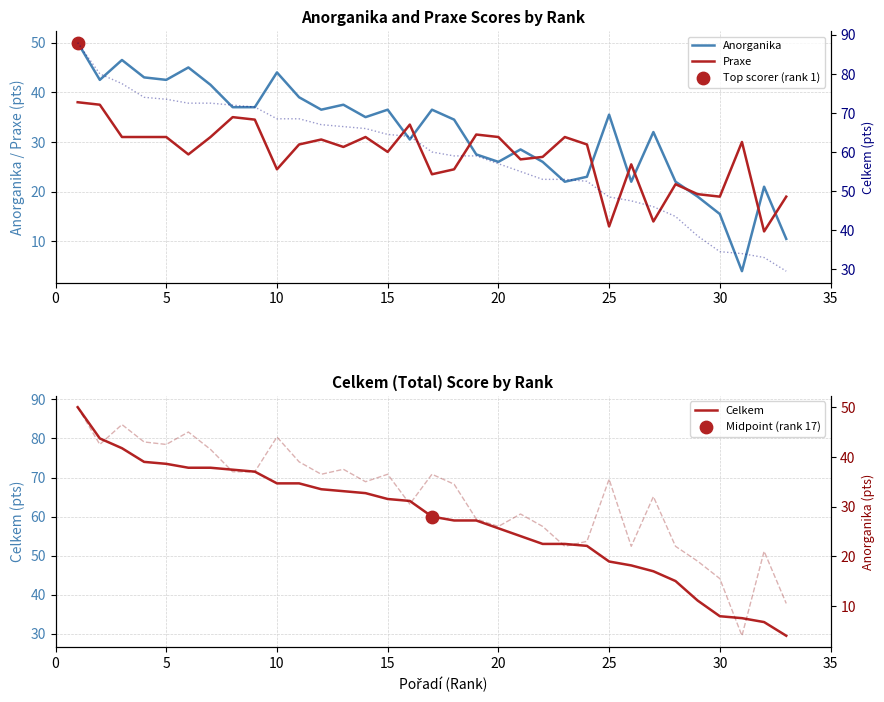

Which series contains the highest Y value?

Celkem (ref)